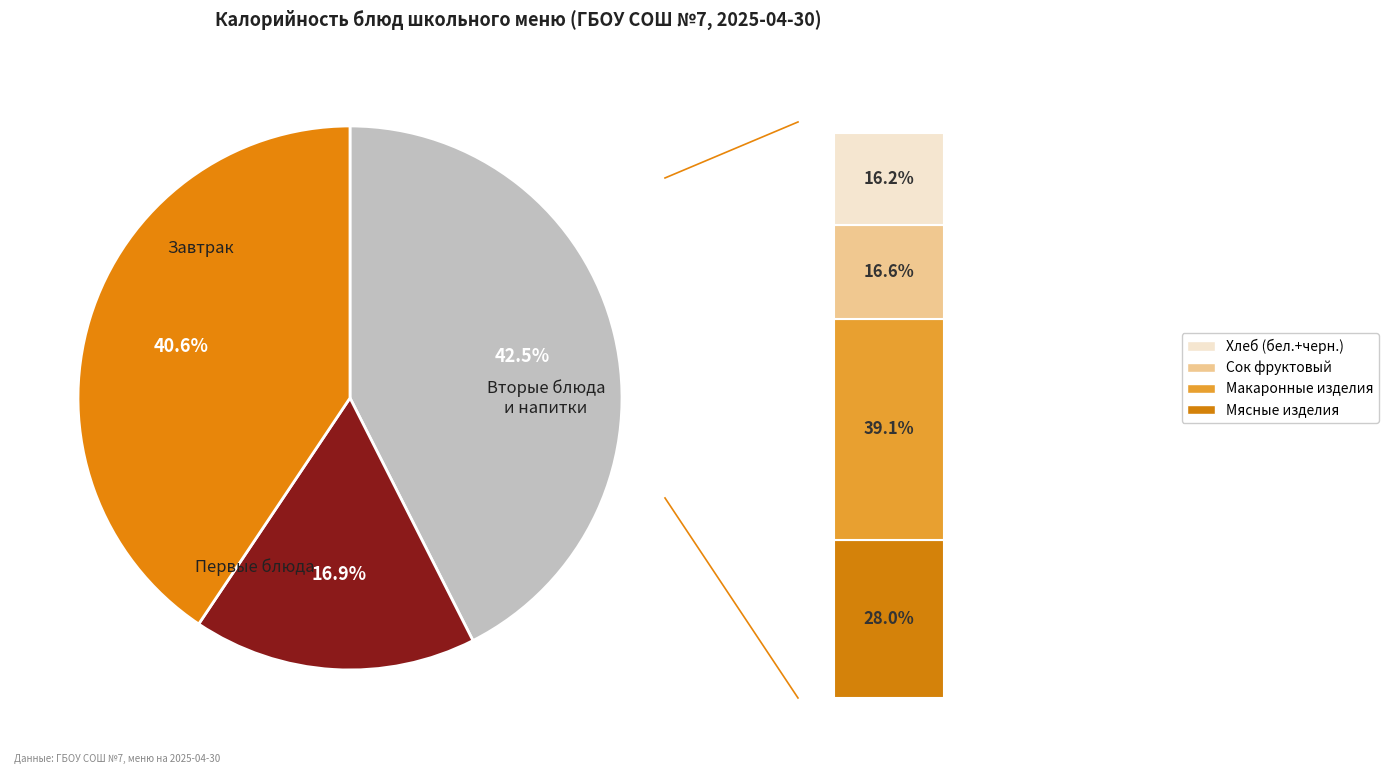

Is there any slice that represents more than half of the pie?

No